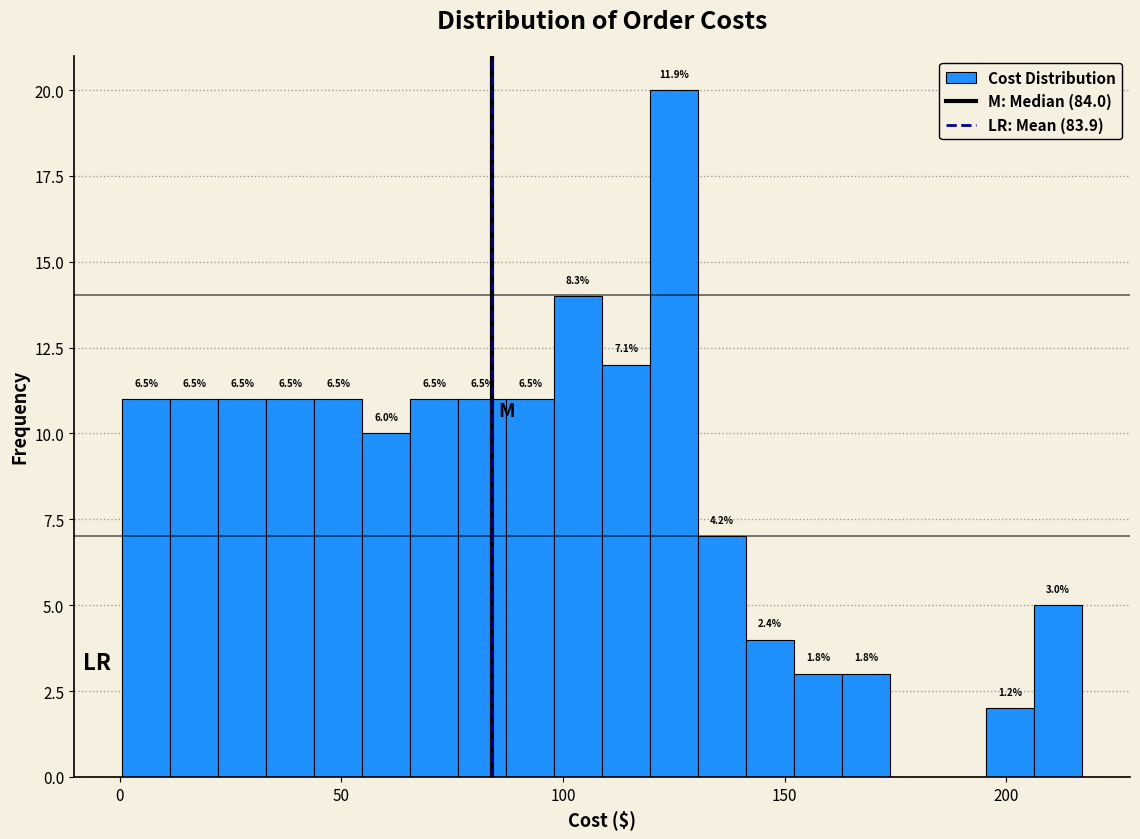

Read against the x-axis, roughly where is the centre of the tallest bar?

125